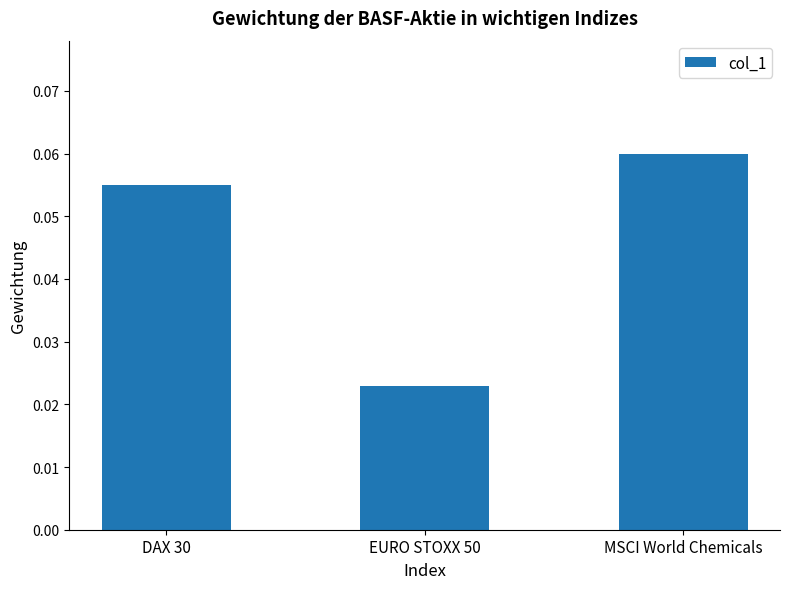

At which category does the chart reach its minimum across all series?

EURO STOXX 50